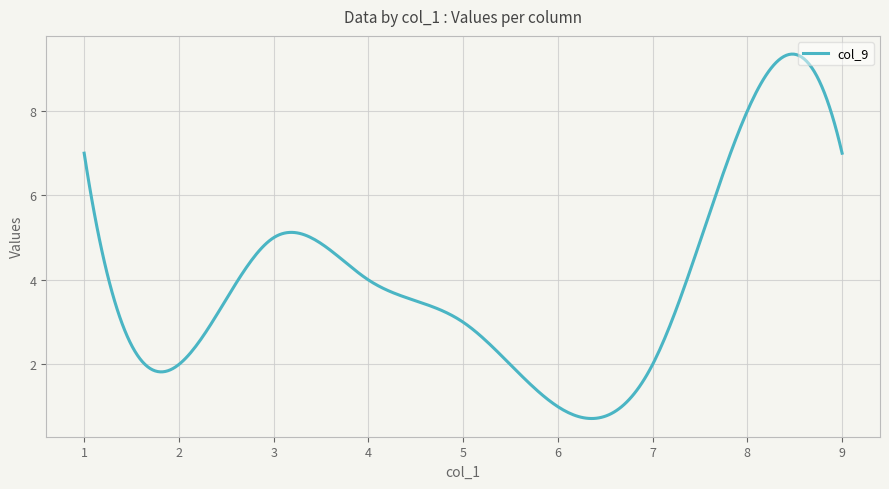

What is the smallest value displayed?

0.7